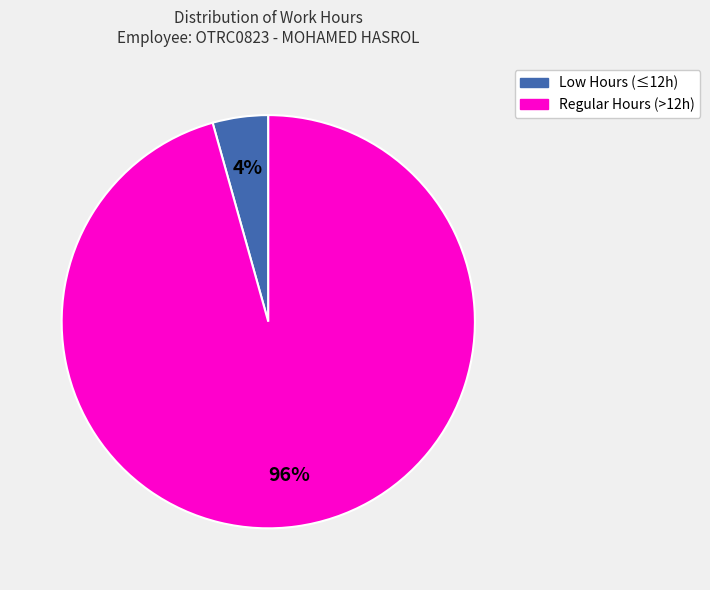

To the nearest percent, what is the average slice percentage?

50%